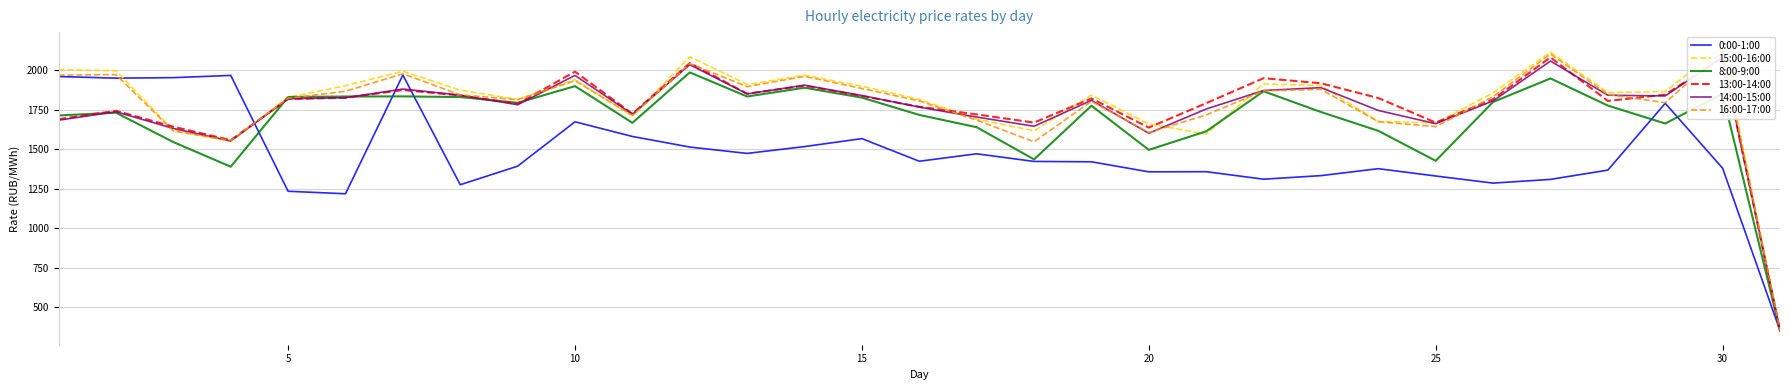

What is the highest value of the 8:00-9:00 series?

1985.7